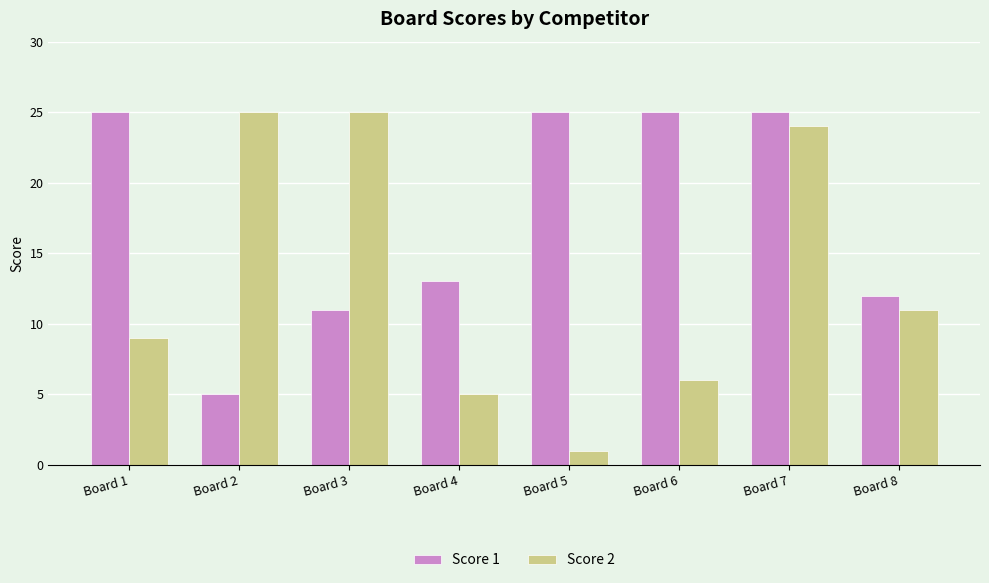

Between Board 4 and Board 6, which series saw the biggest shift?

Score 1